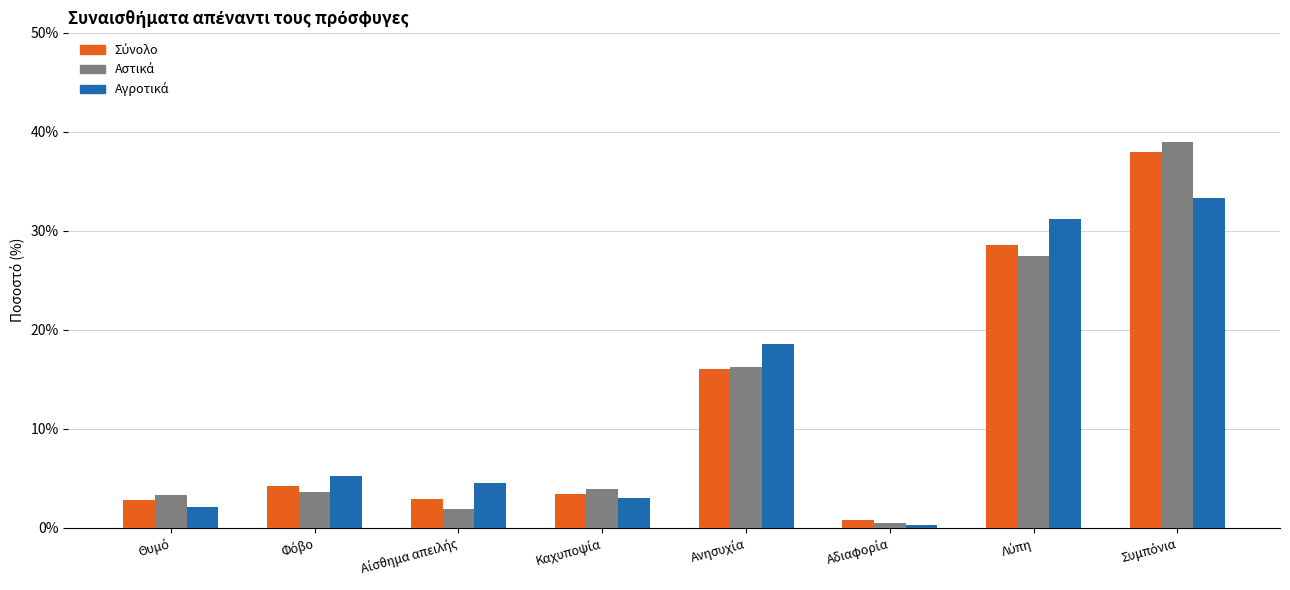

Are the bars grouped side by side (vs. stacked)?

Yes